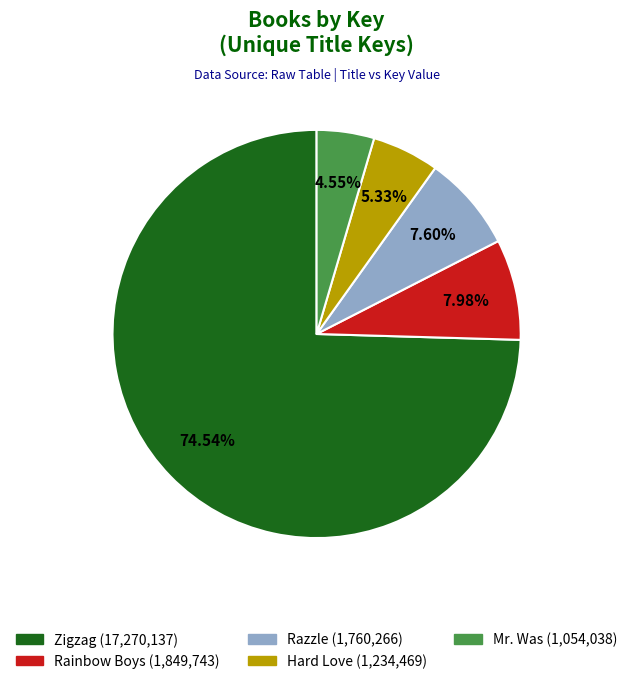

Is there any slice that represents more than half of the pie?

Yes